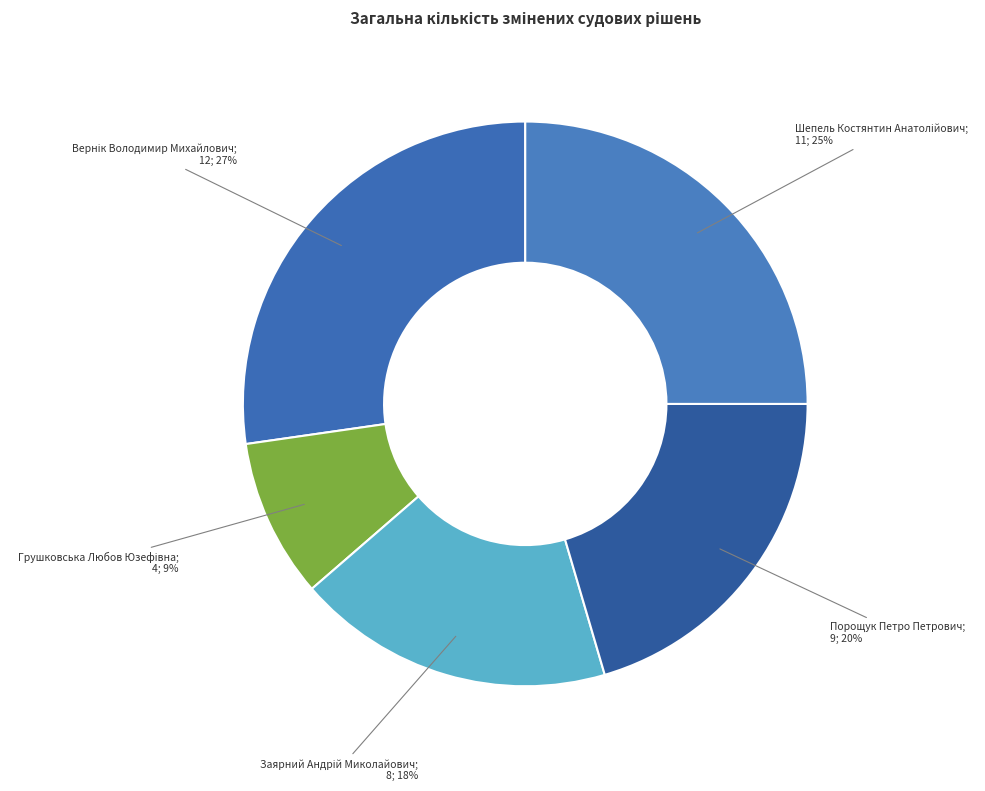

What is the largest slice in the pie chart?

Вернік Володимир Михайлович